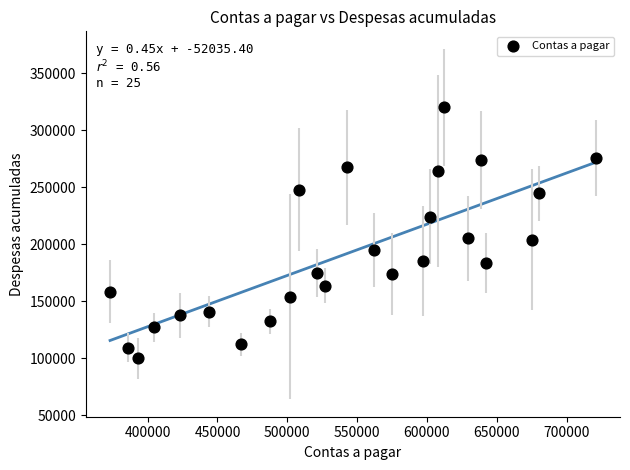

What is the range of X values (max minus min)?

347770